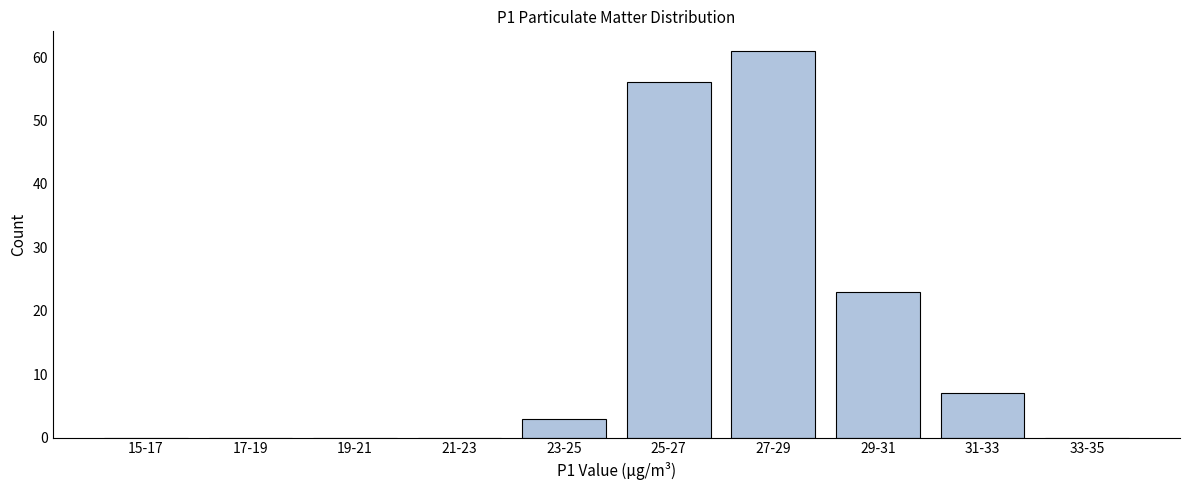

Reading right to left, what are all the values shown in this chart?

33-35=0	31-33=7	29-31=23	27-29=61	25-27=56	23-25=3	21-23=0	19-21=0	17-19=0	15-17=0